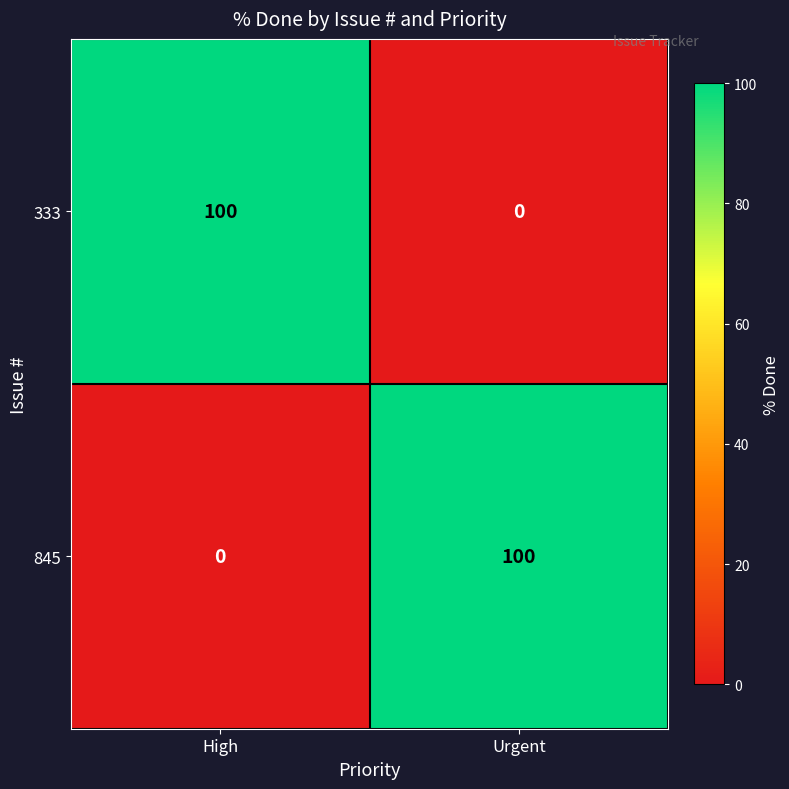

What is the greatest value displayed?

100